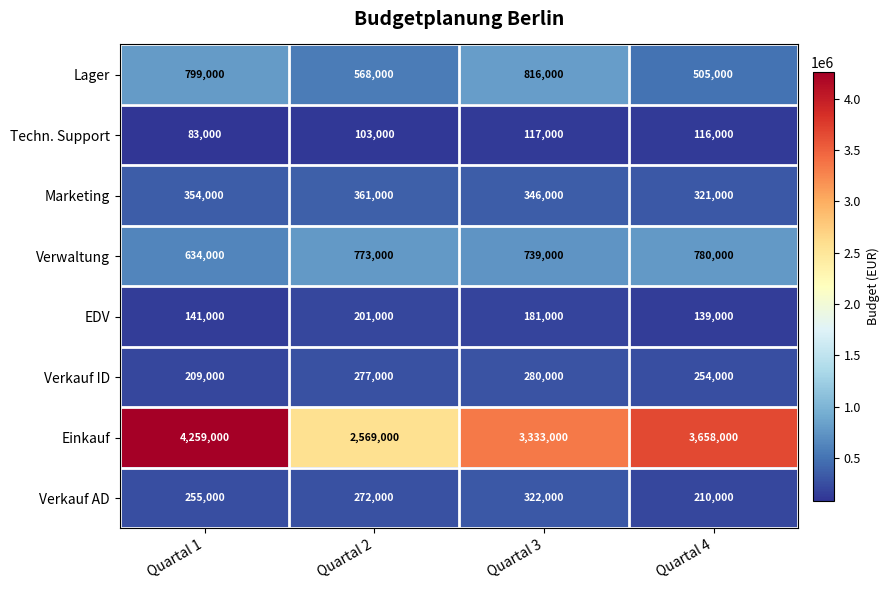

Which label corresponds to the smallest value in the chart?

Quartal 1